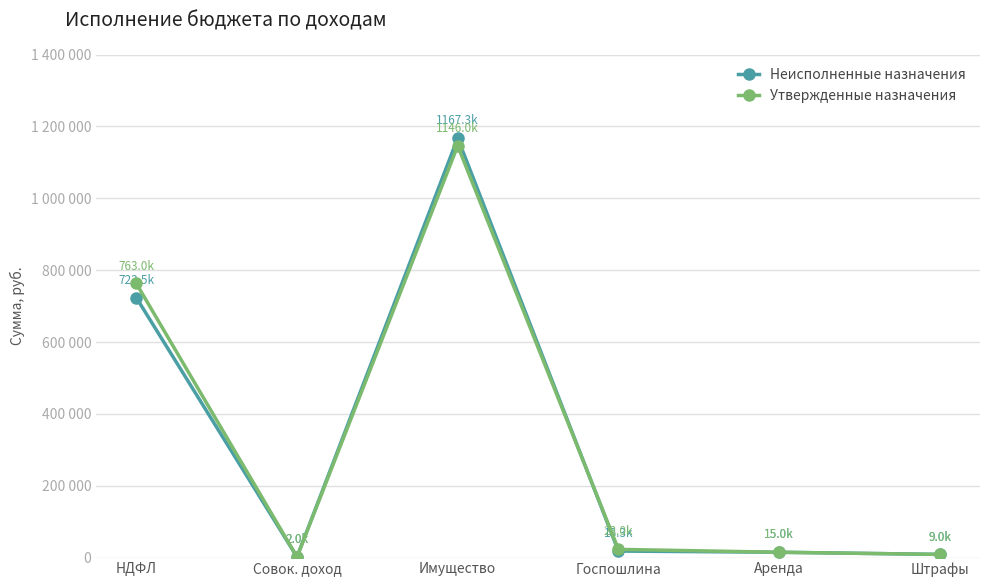

Which series has the largest range (max minus min)?

Неисполненные назначения